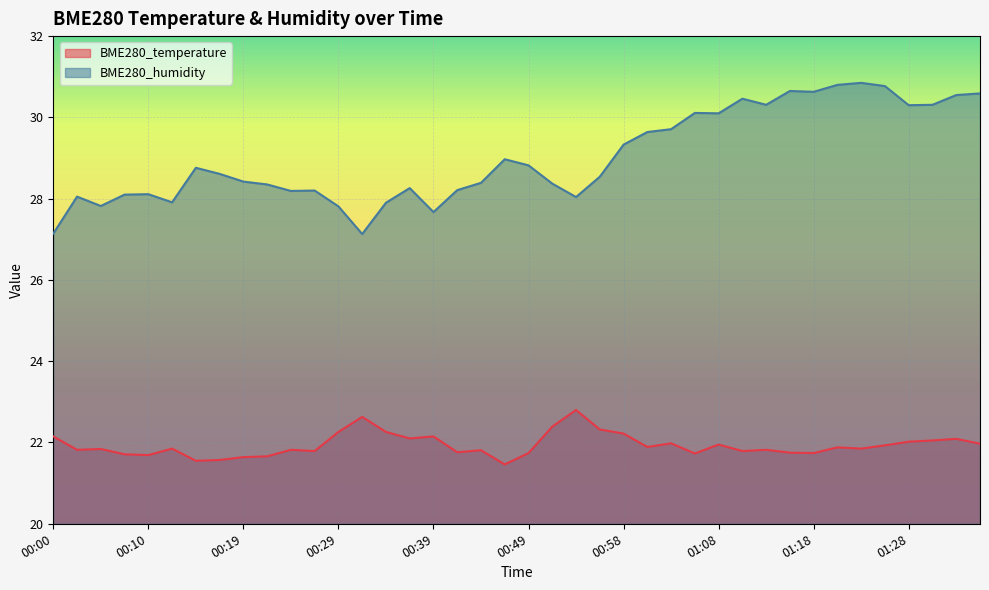

True or false: BME280_temperature and BME280_humidity cross at least once.

False